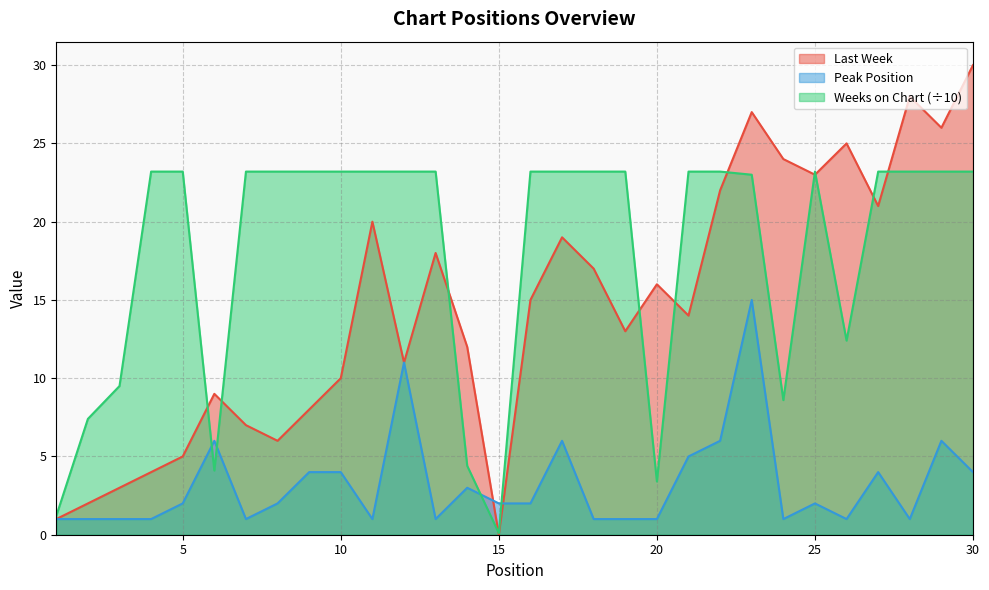

True or false: Peak Position has a value of 1.9 at 30.

False